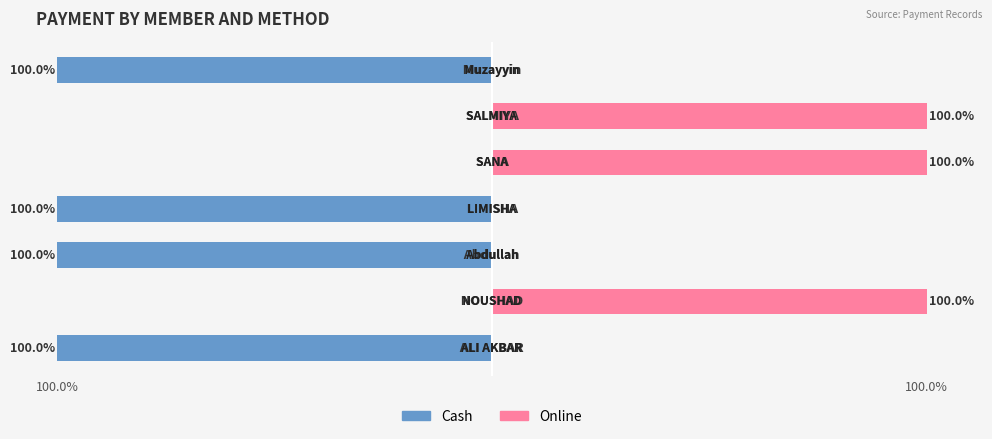

What value does the Cash series have at 2?

-100